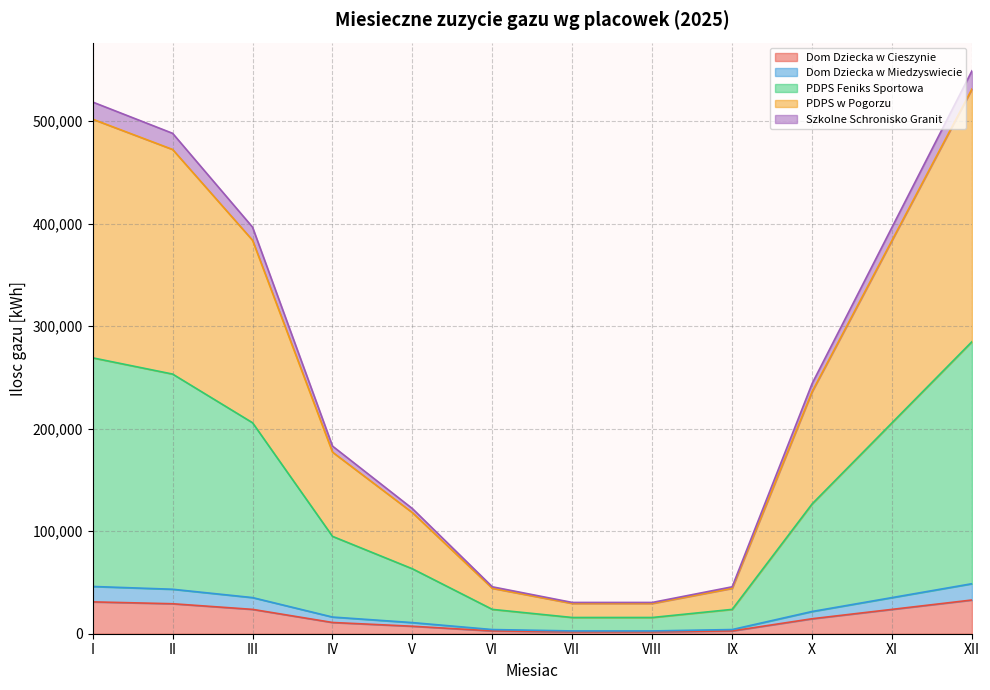

Which series has the widest spread of values?

PDPS w Pogorzu